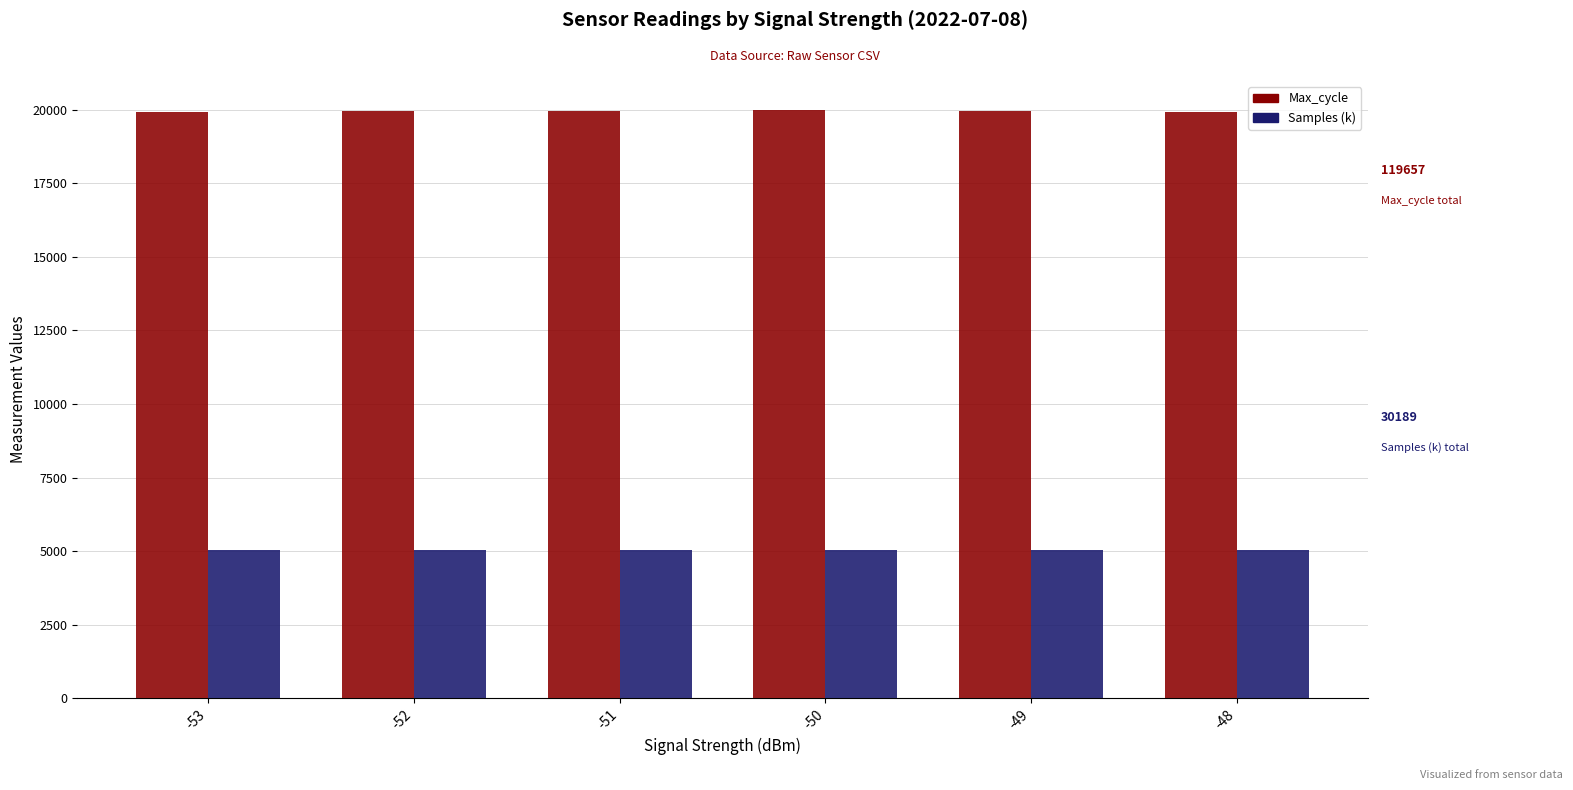

What is the difference between the highest and lowest values at -48?

14884